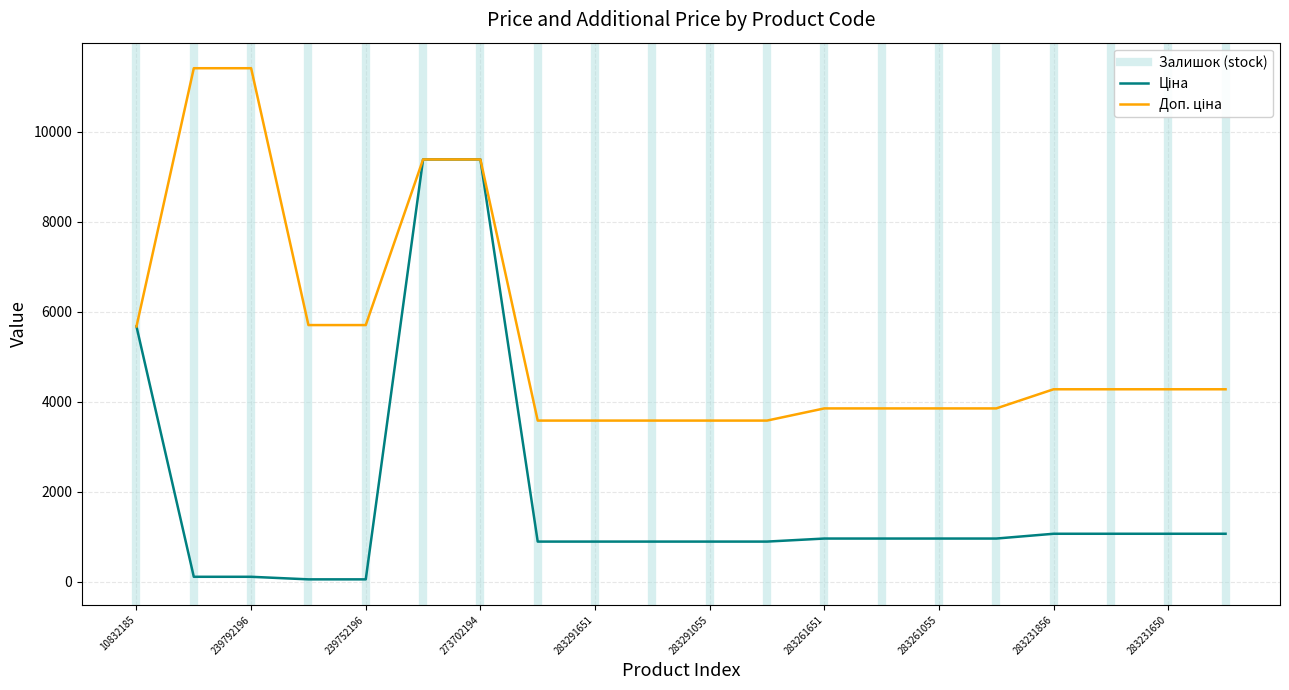

What position from the left is 10832185?

1